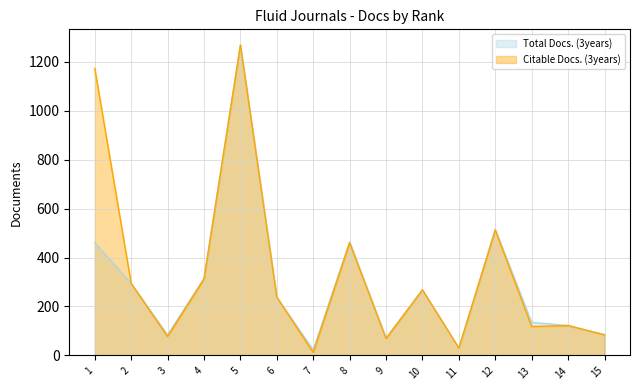

What is the difference between the Total Docs. (3years) values at 7 and 1?

438